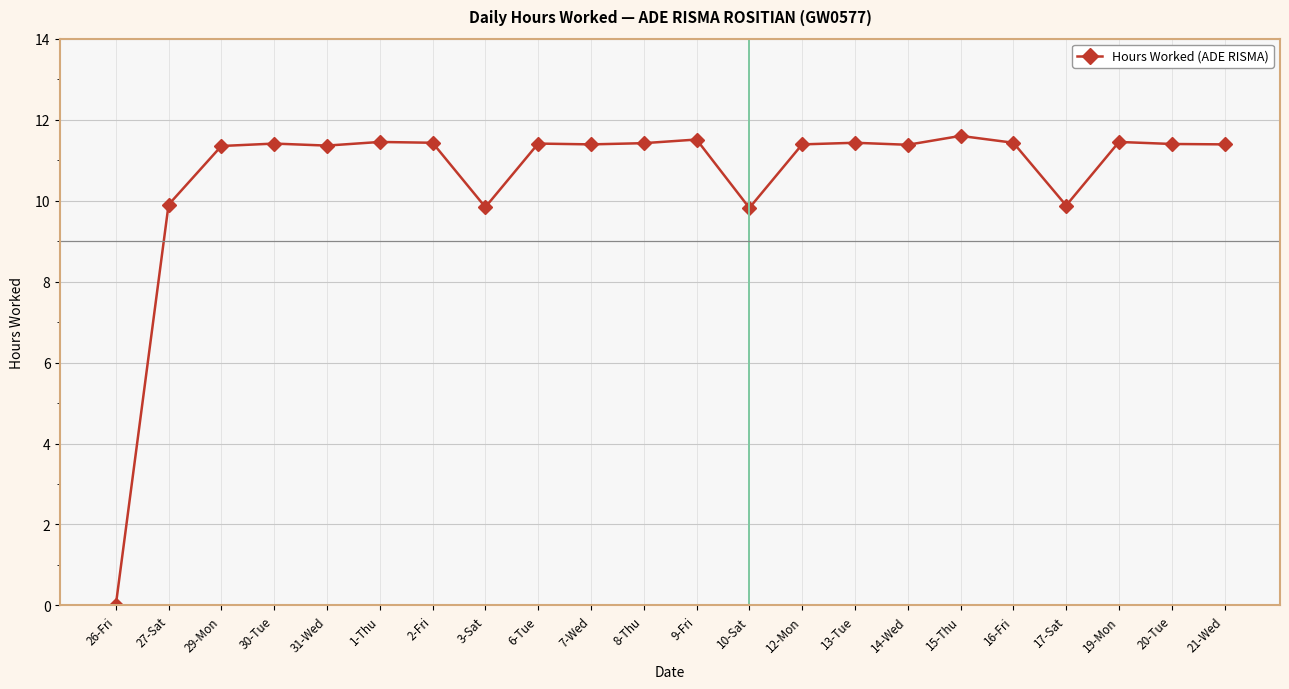

Where does the data first go above 11?

29-Mon